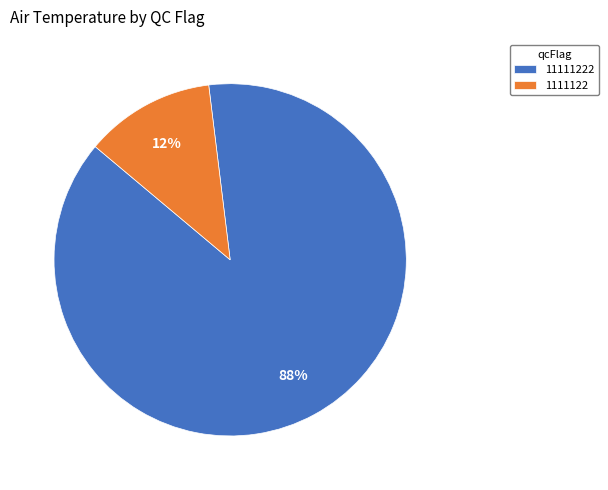

Between 11111222 and 1111122, which is larger?

11111222